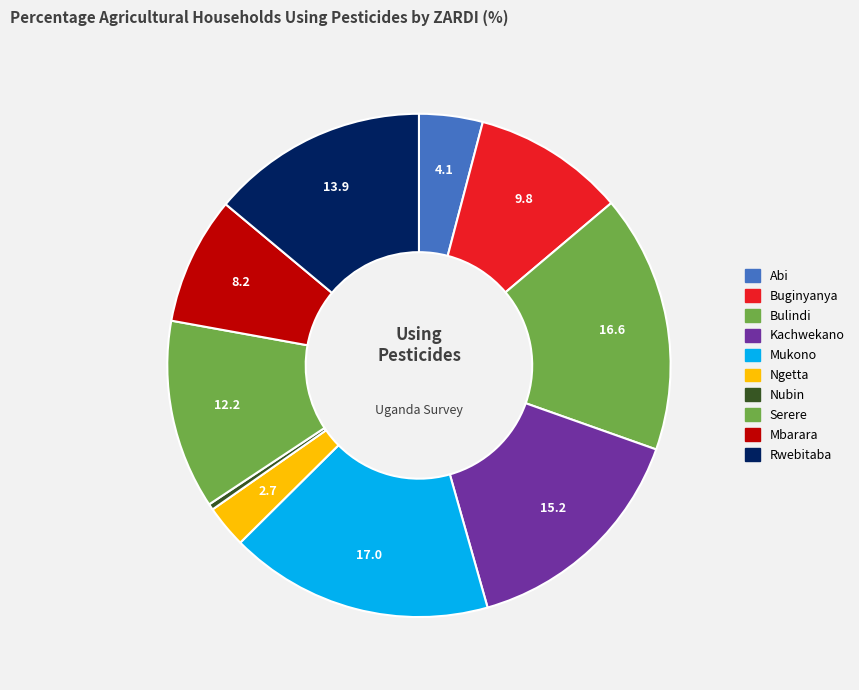

Does any single category account for the majority?

No